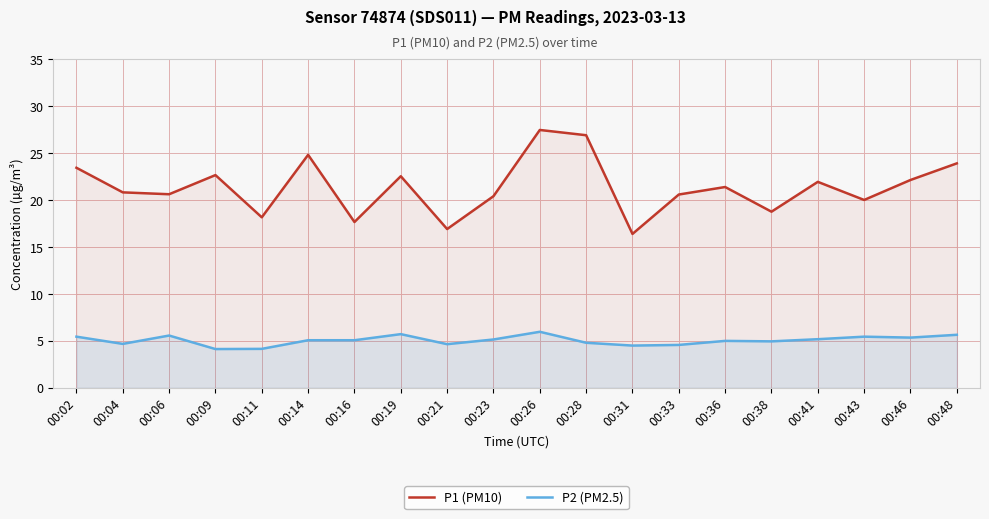

True or false: P2 (PM2.5) and P1 (PM10) intersect in this chart.

False